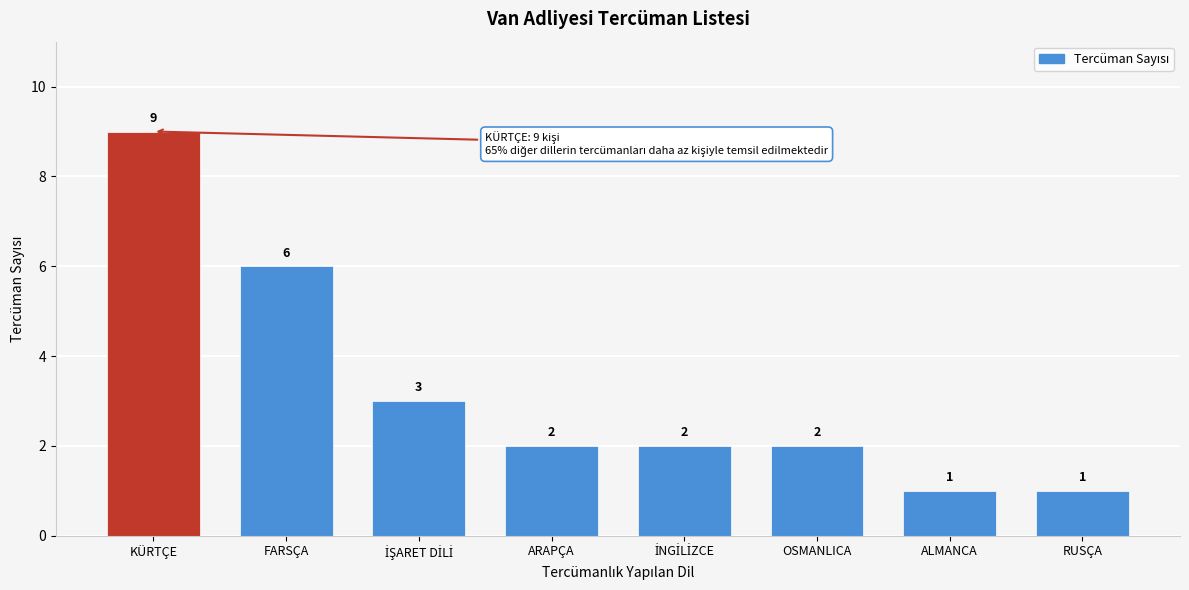

Reading right to left, list all the values displayed in this chart.

1	1	2	2	2	3	6	9